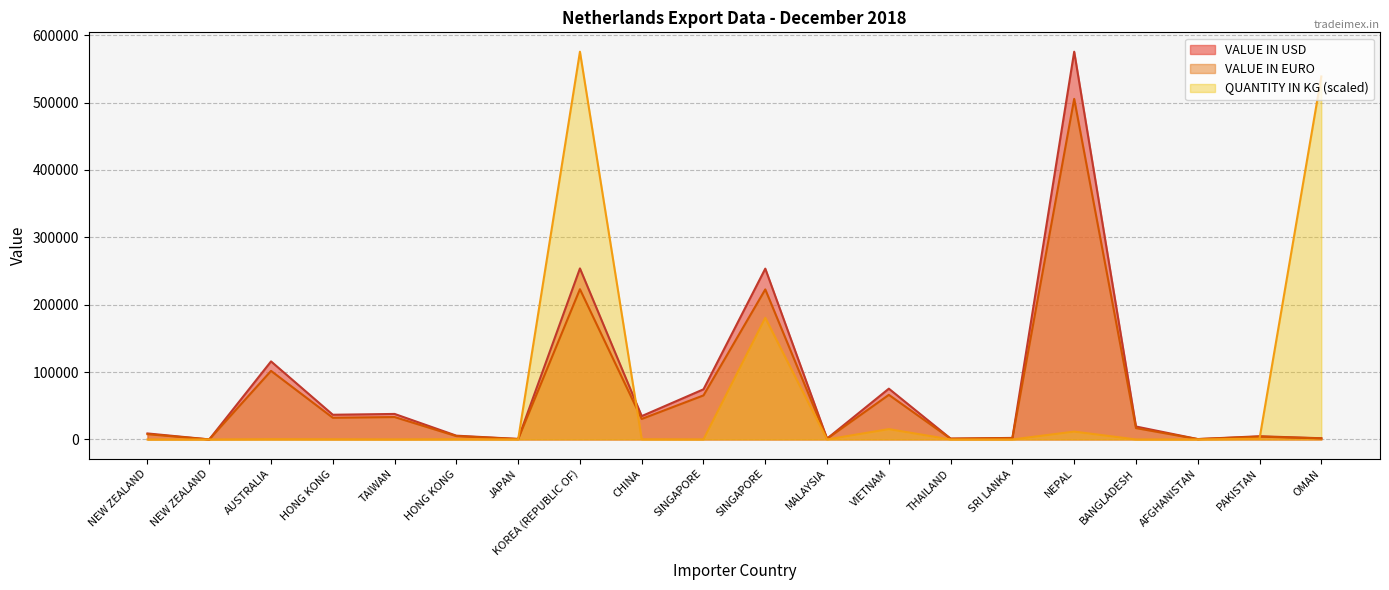

At which category does the chart reach its minimum across all series?

SRI LANKA